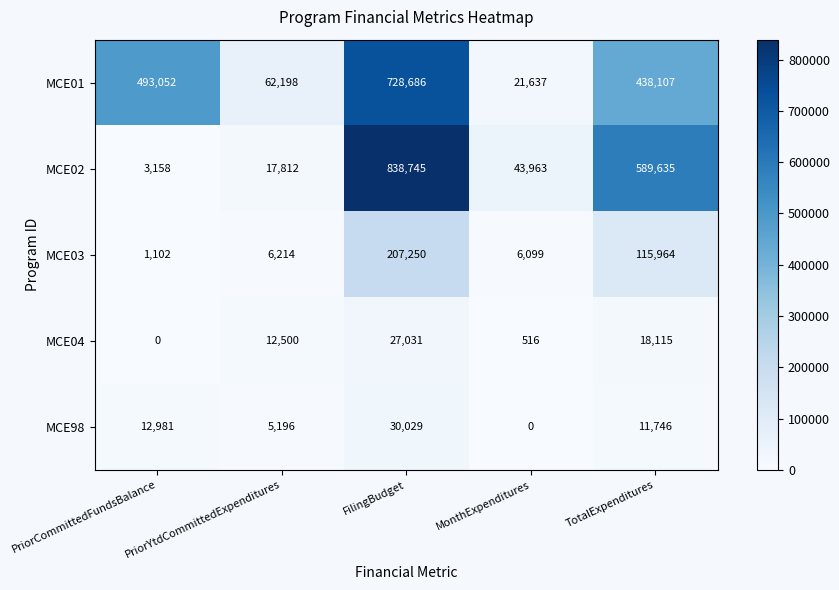

What is the greatest value displayed?

838745